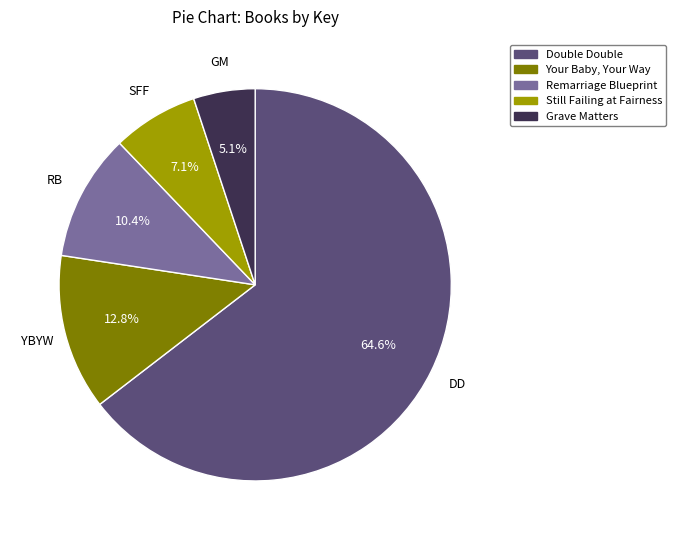

What is the majority slice?

Double Double